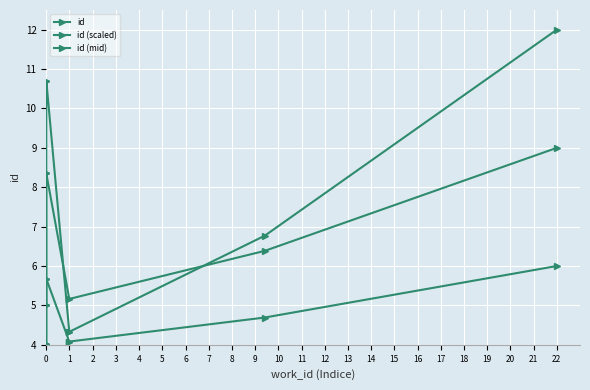

How many lines are shown in the chart?

3